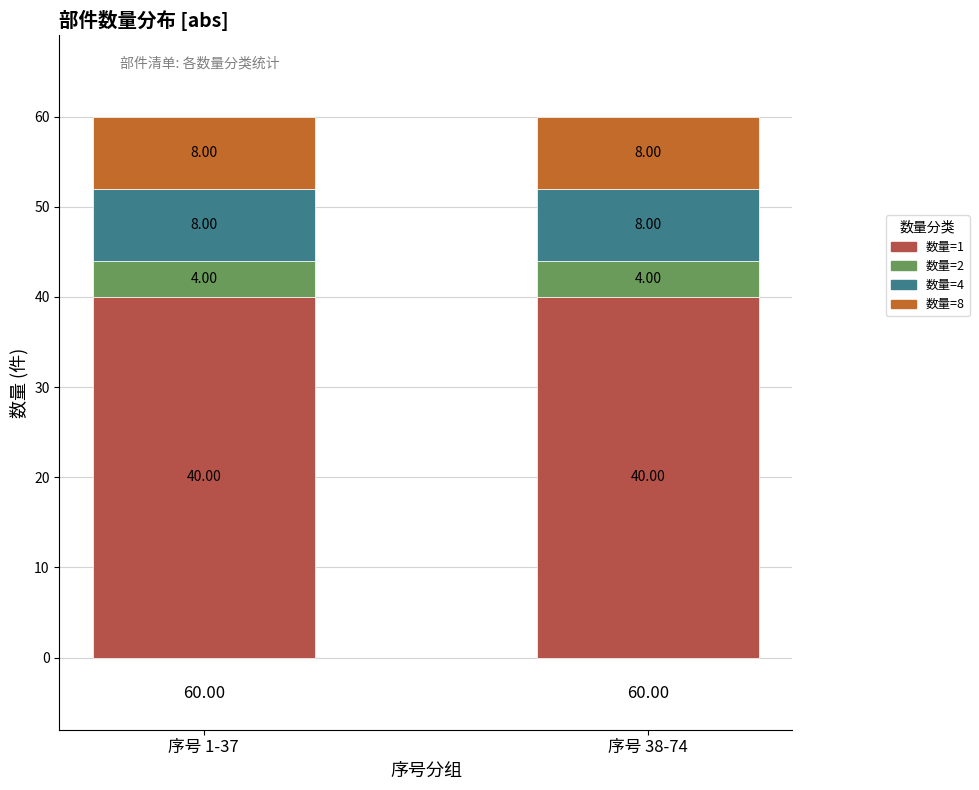

What is the average value of the 数量=1 series?

40